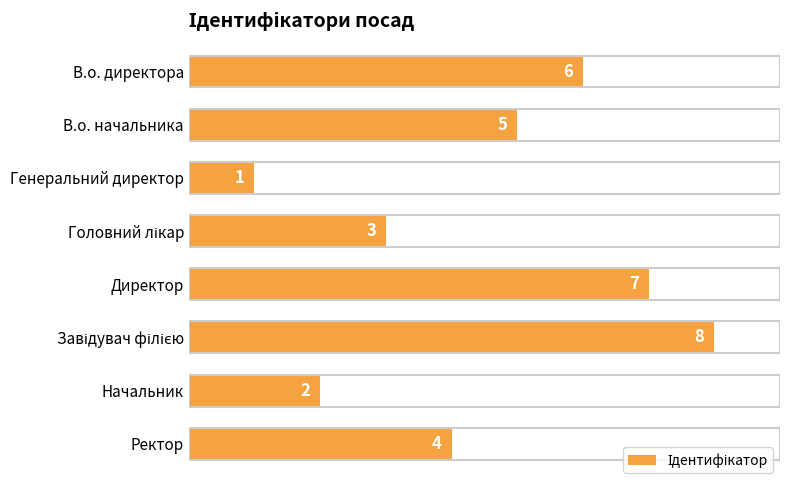

The value at Директор is 2. True or false?

False